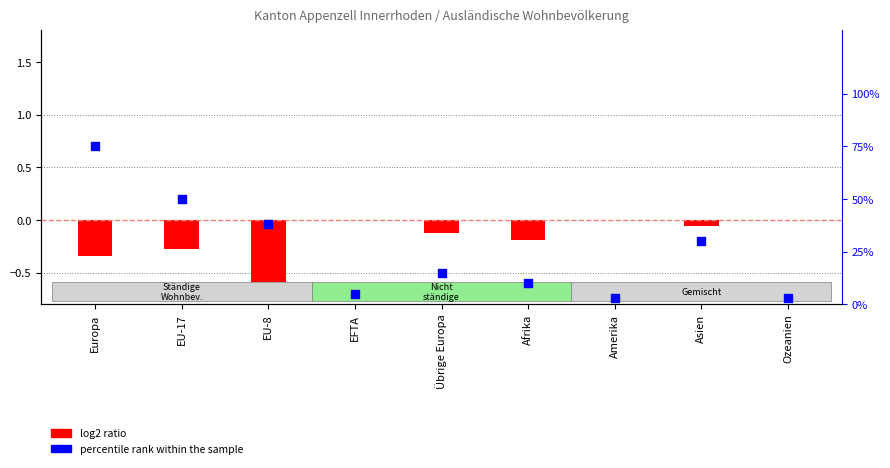

At which category is the sum across all series the highest?

Europa